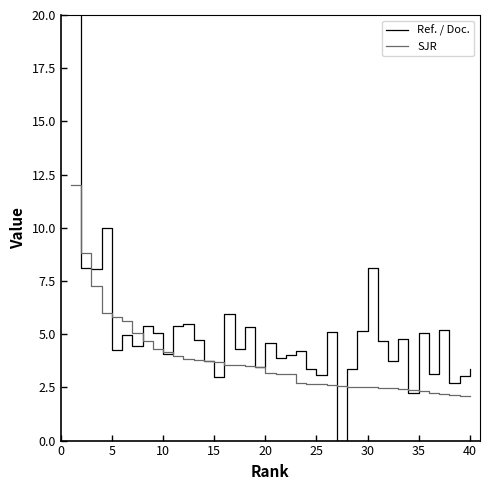

What is the label of the 18th point from the left?

17